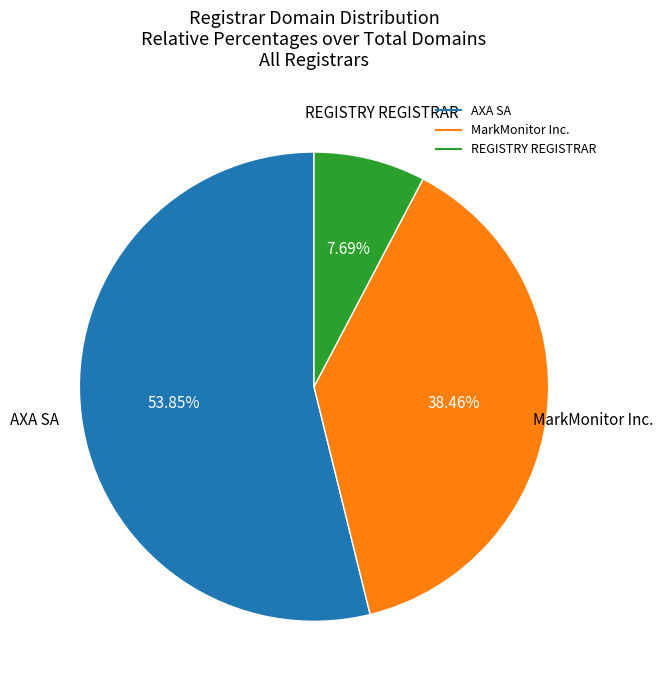

To the nearest percent, what is the difference between the REGISTRY REGISTRAR and MarkMonitor Inc. slice percentages?

31%